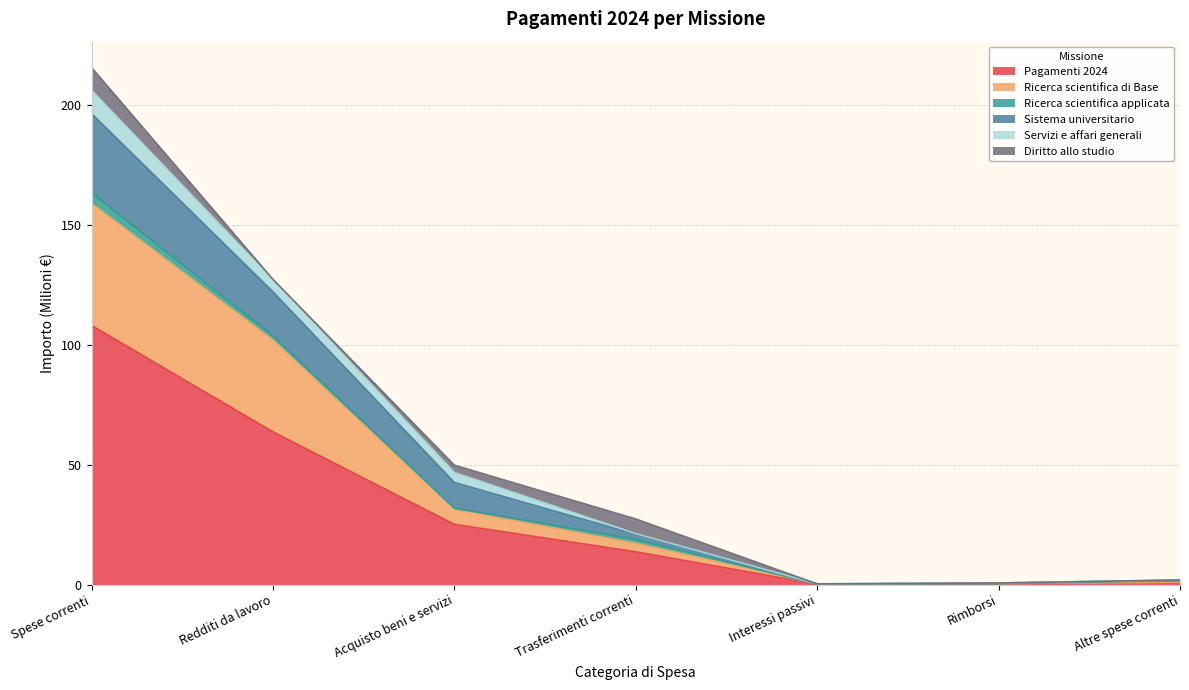

At which label is Pagamenti 2024 closest to 54?

Redditi da lavoro